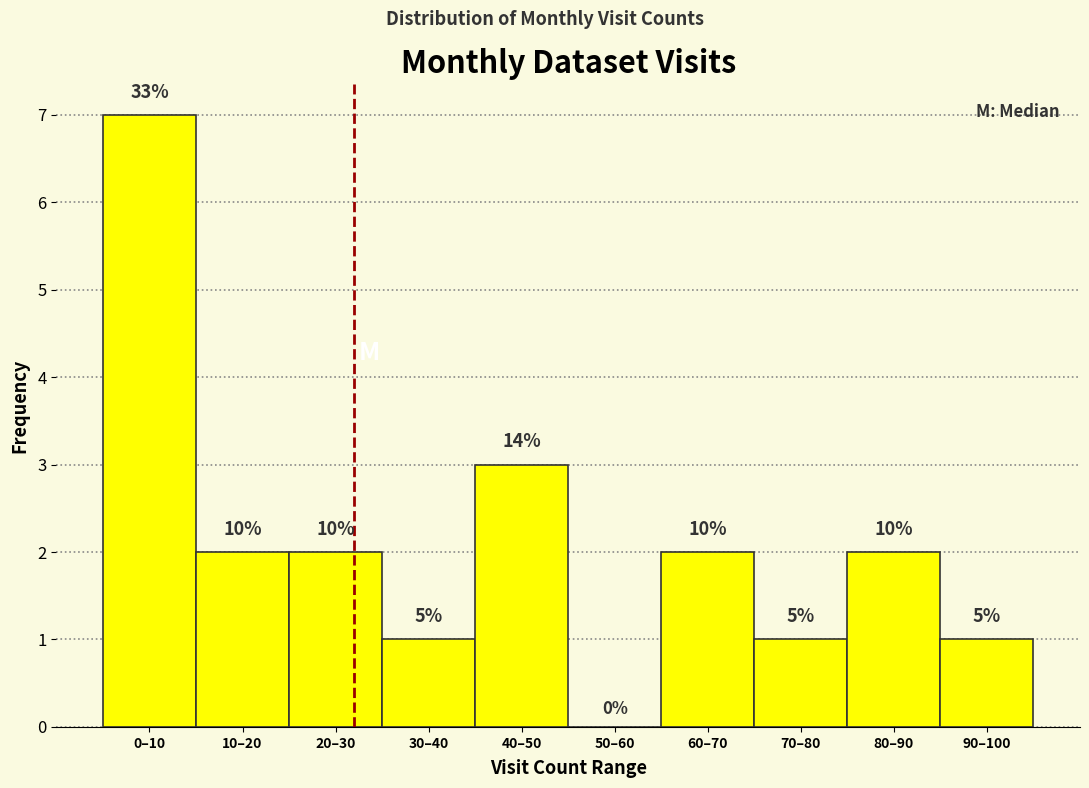

Are the bars horizontal?

No